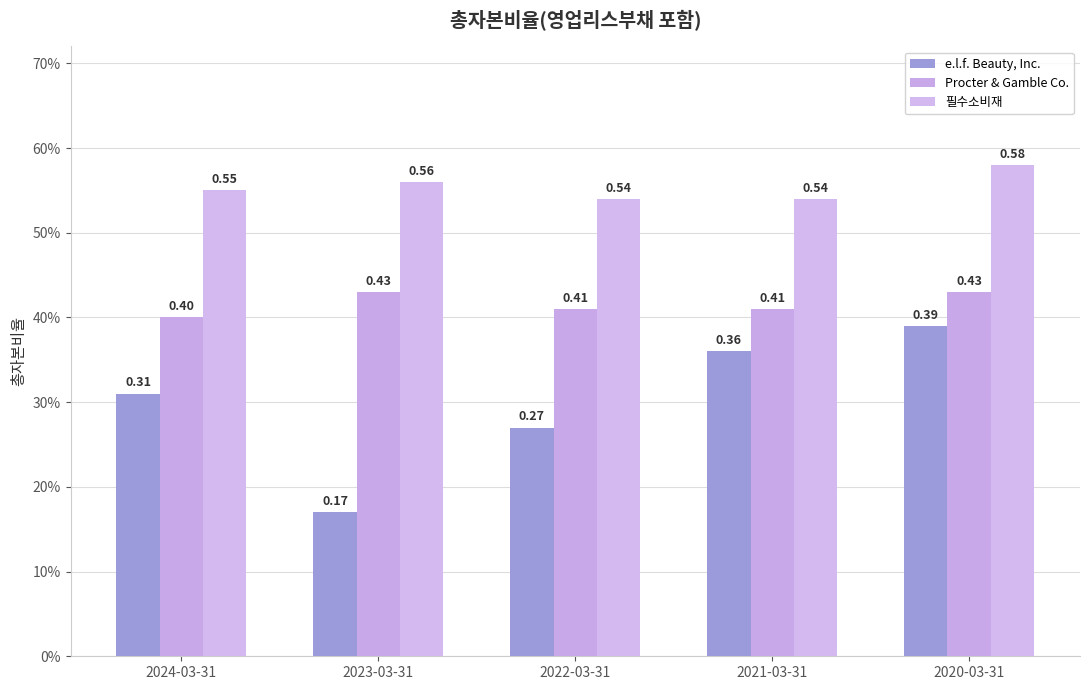

What is the spread (max minus min) of values at 2022-03-31?

0.3